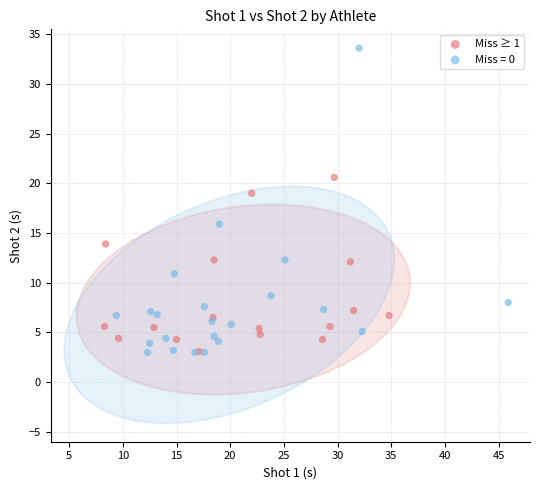

Which series has the largest Y range (max minus min)?

Miss = 0